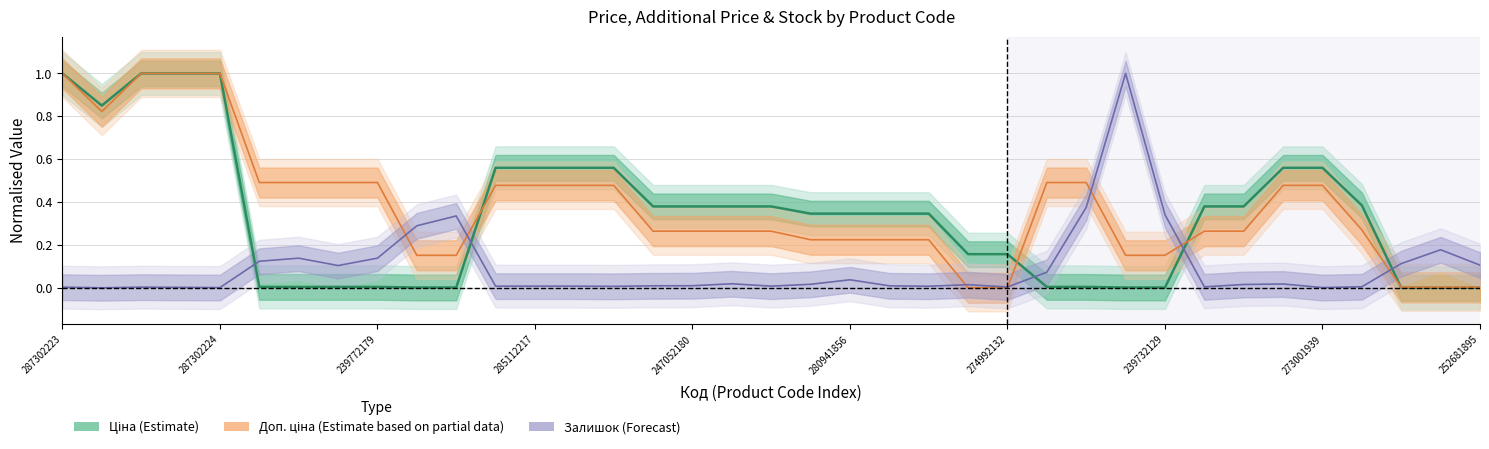

What position from the left is 274992132?

25